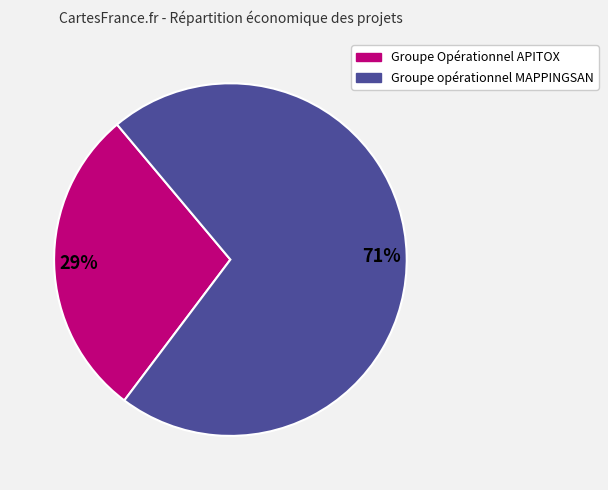

The Groupe Opérationnel APITOX slice represents 29% of the pie. True or false?

True